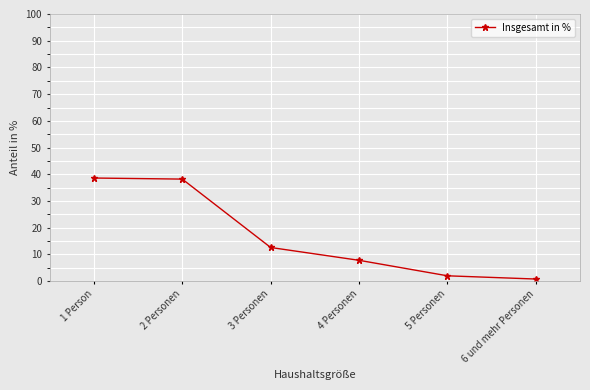

What is the maximum value shown in the chart?

38.6